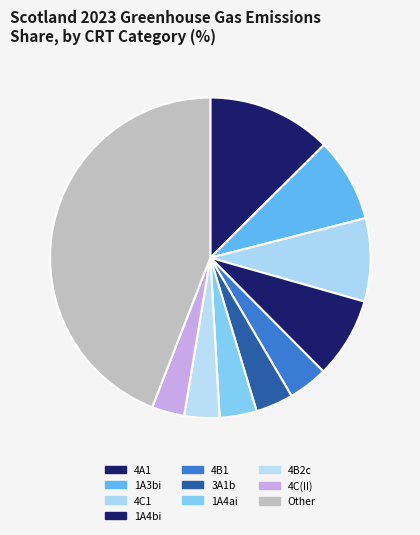

What percentage is NOT represented by 3A1b?

94.8%